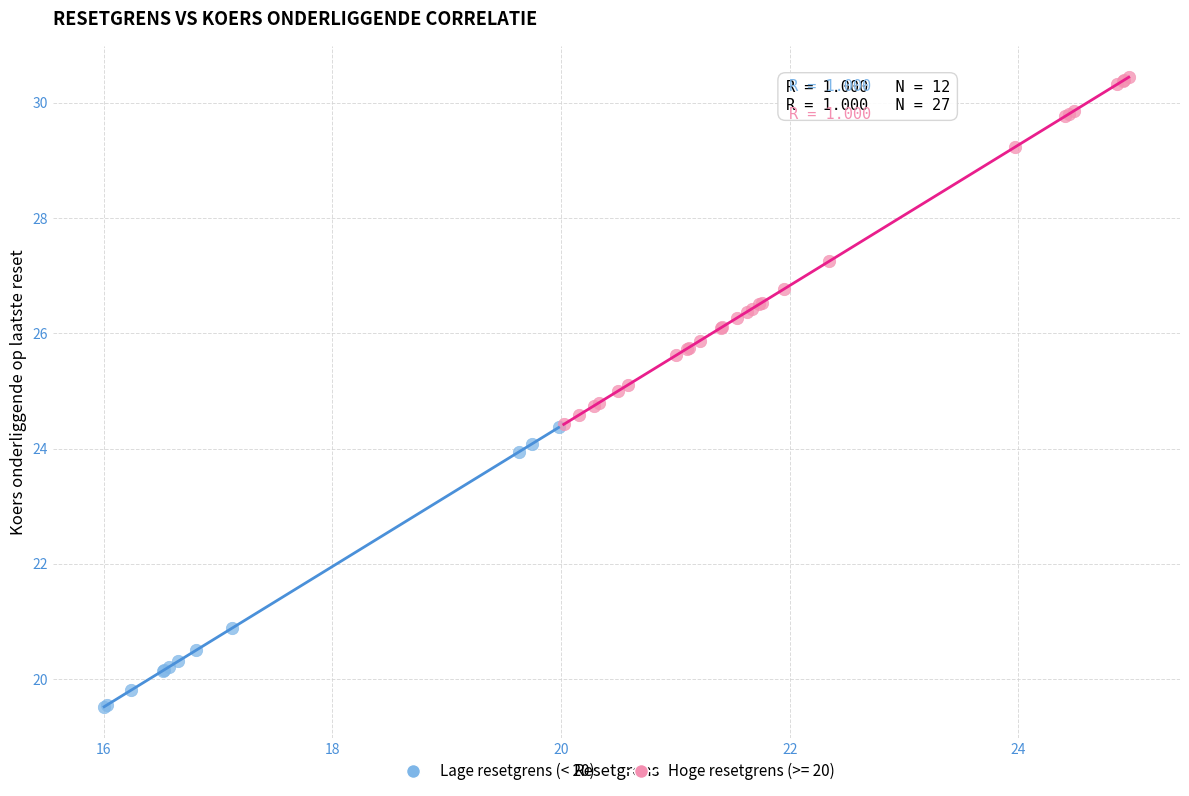

Which series reaches the maximum Y coordinate?

Hoge resetgrens (>= 20)